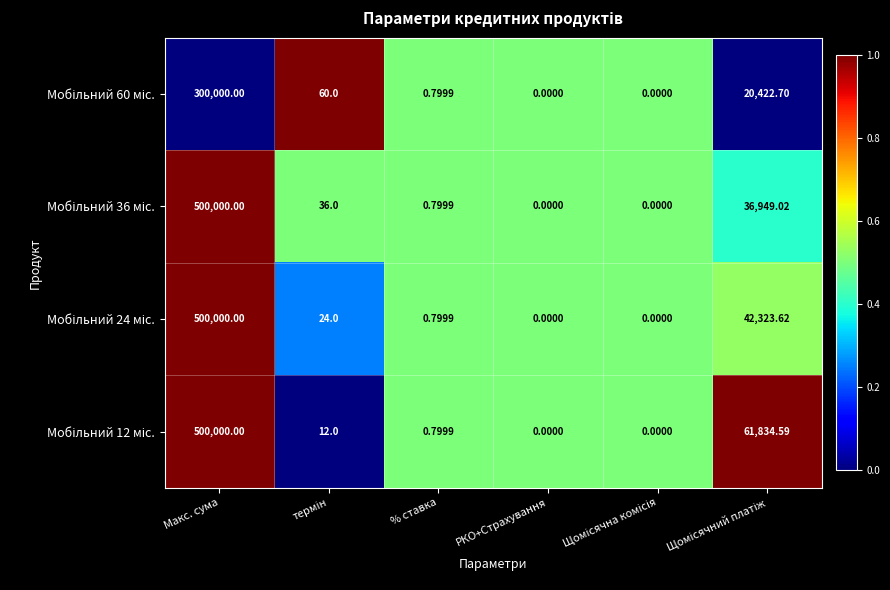

Which label corresponds to the largest value in the chart?

Макс. сума